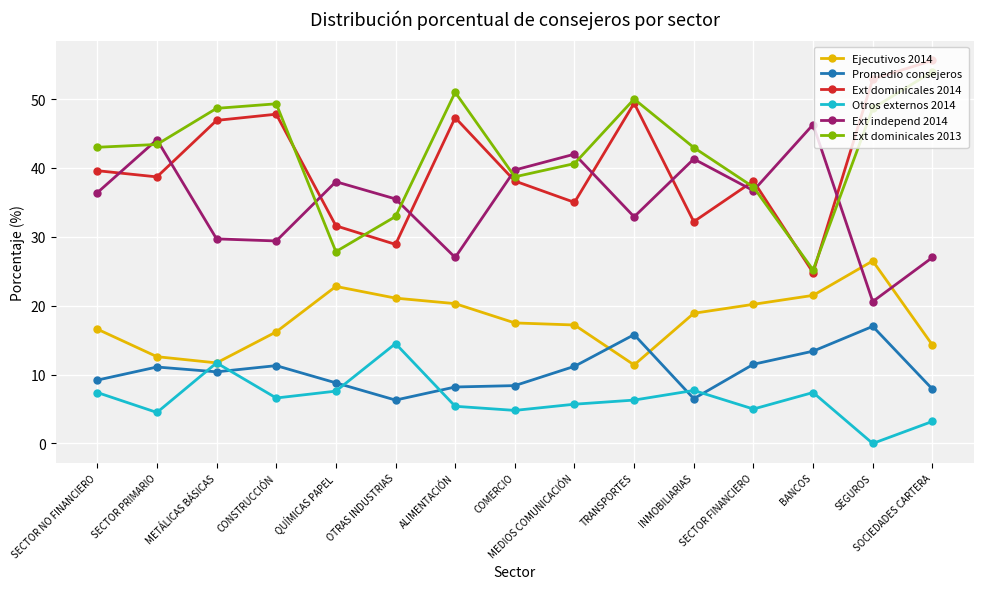

What position from the right is OTRAS INDUSTRIAS?

10